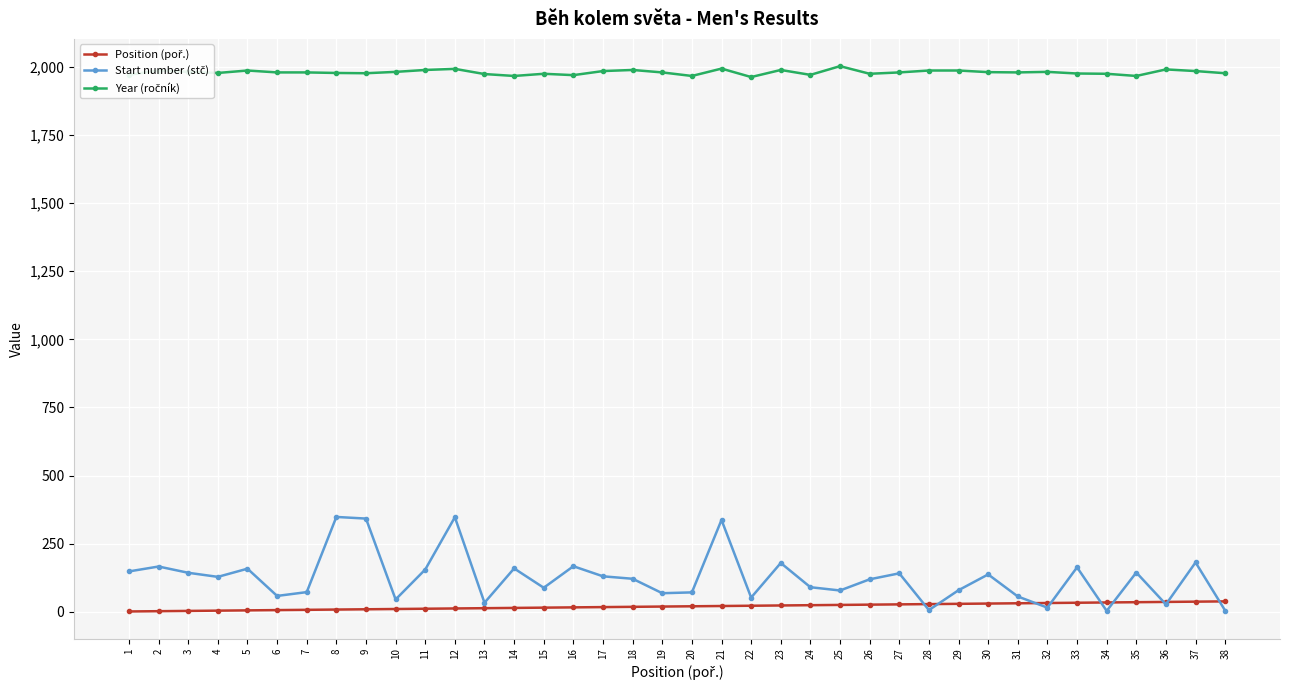

True or false: Year (ročník) and Start number (stč) cross at least once.

False